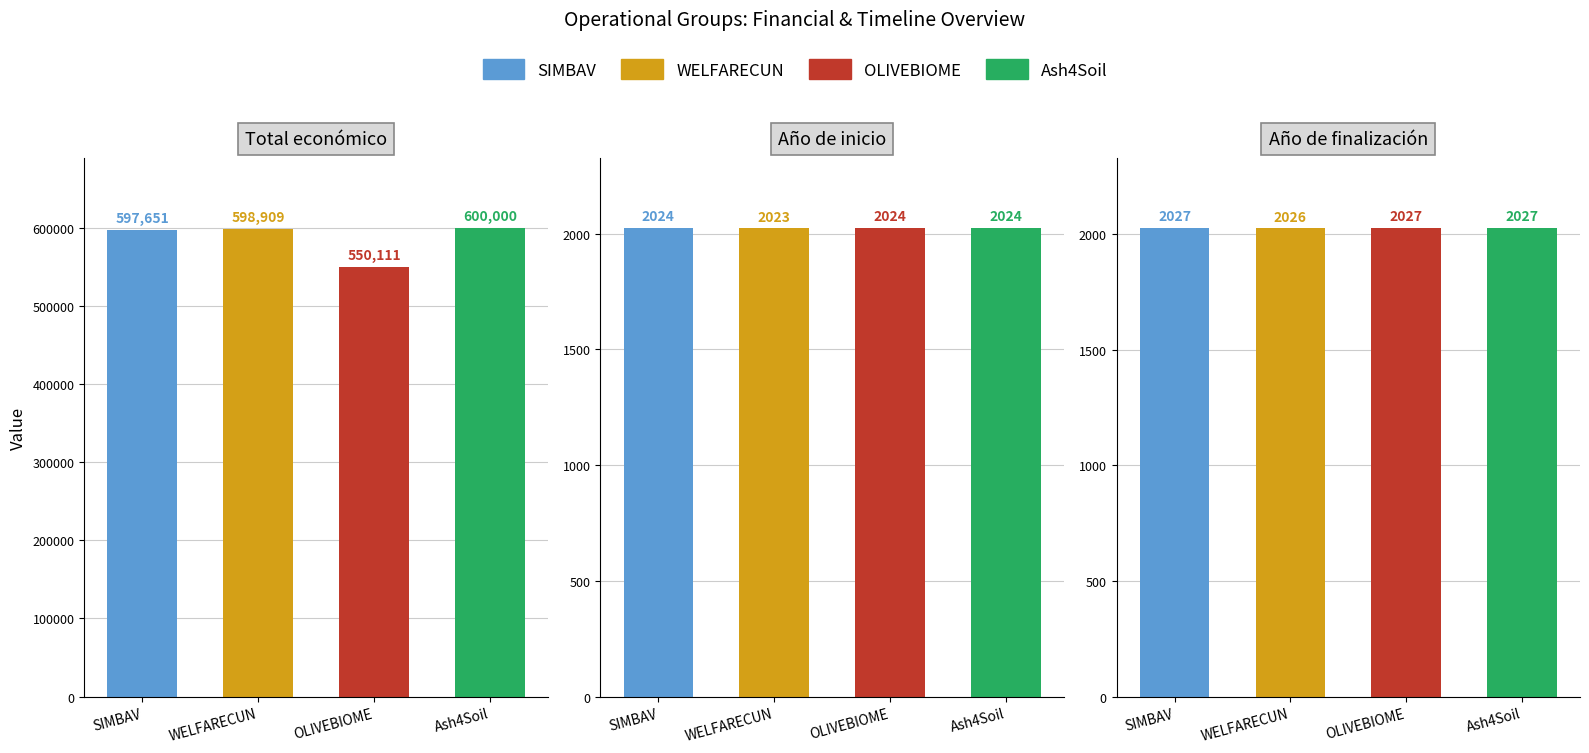

What is the average value of the Ash4Soil series?

201350